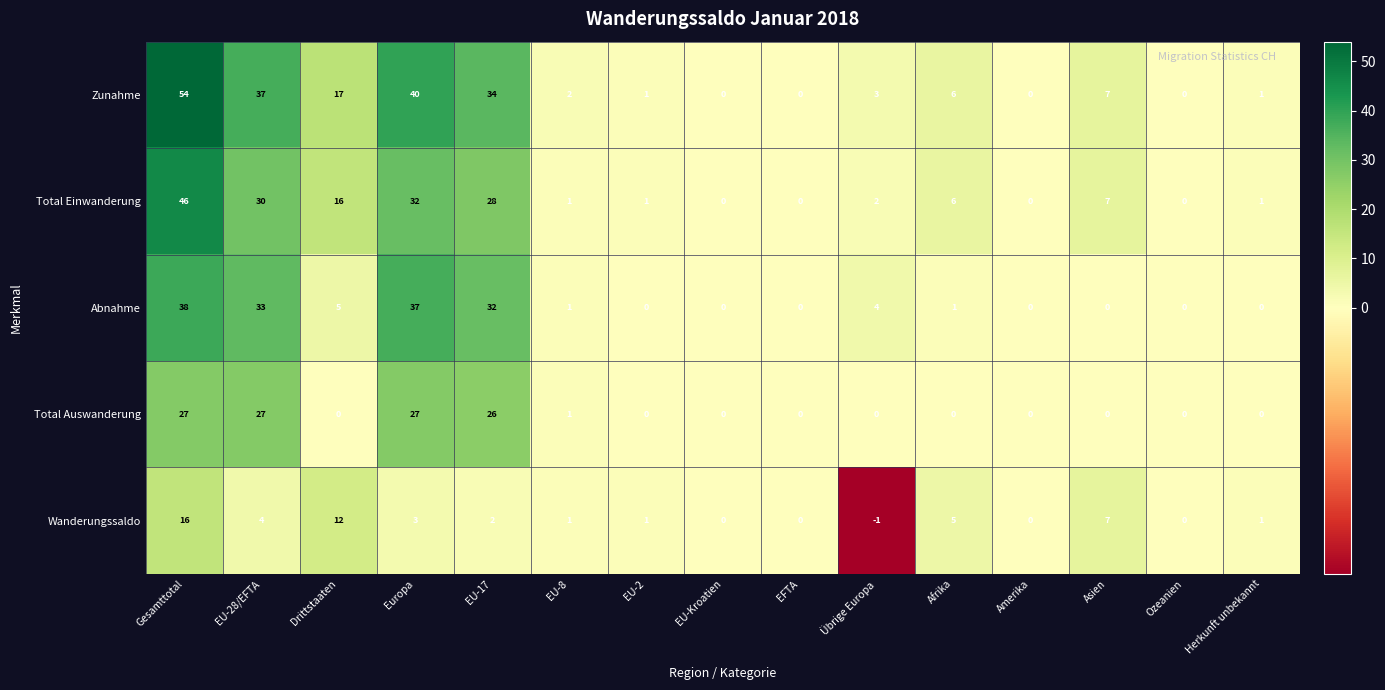

What is the maximum value shown in the chart?

54